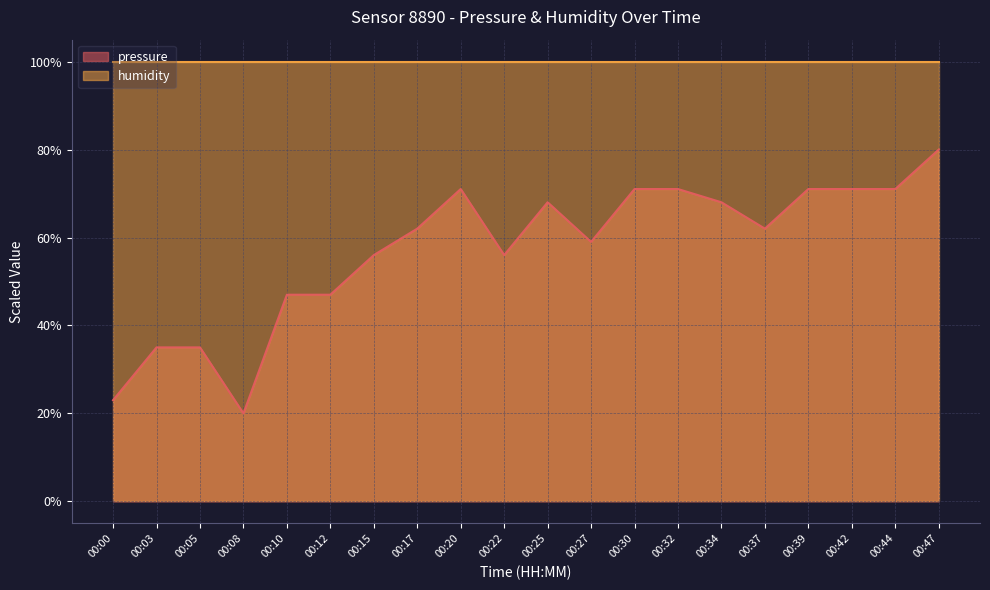

The chart shows a value of 68.0 at 00:34. True or false?

True